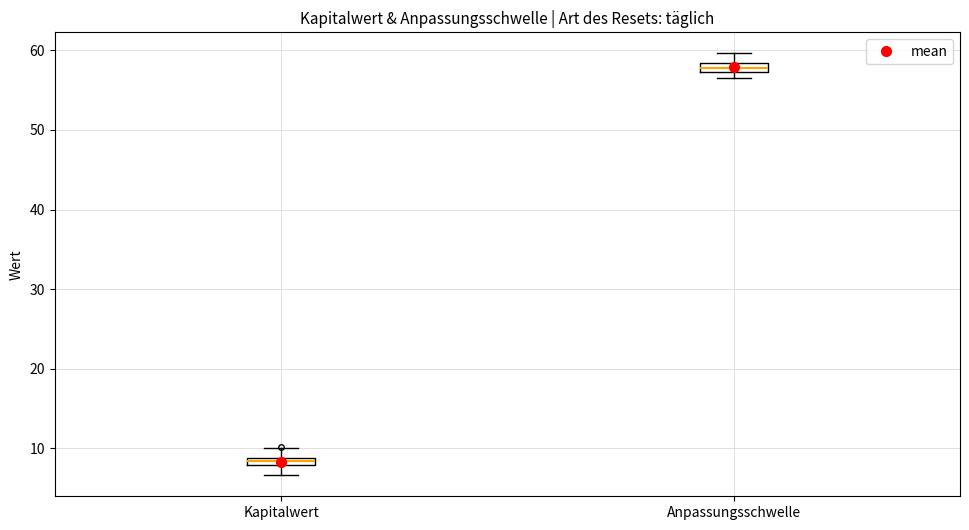

Which box has the lowest median line?

Kapitalwert